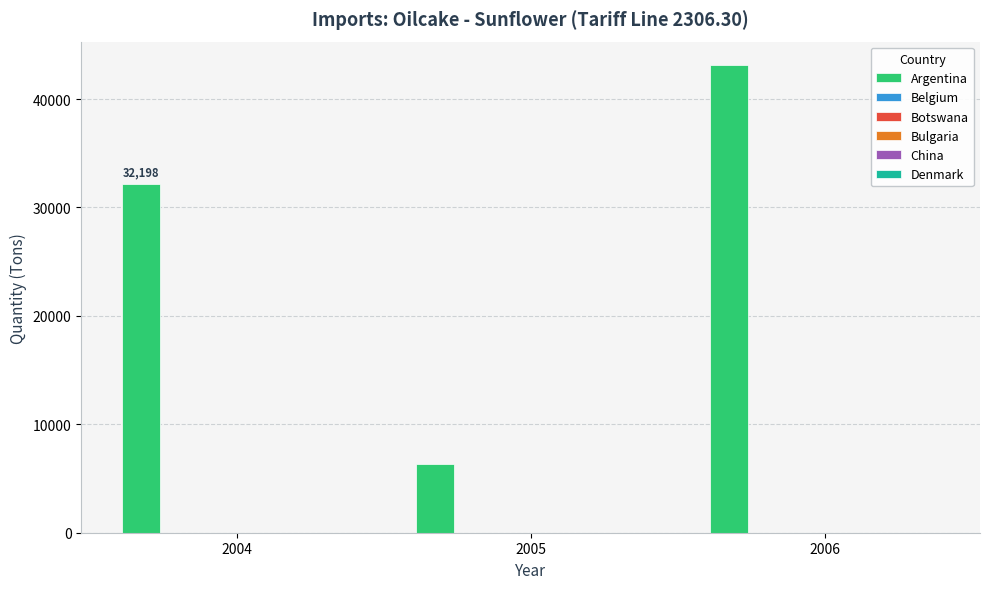

Reading left to right, list all the values displayed in this chart.

Argentina: 2004=32198	2005=6300	2006=43139
Belgium: 2004=0	2005=0	2006=0
Botswana: 2004=0	2005=0	2006=0
Bulgaria: 2004=0	2005=0	2006=0
China: 2004=0	2005=1	2006=0
Denmark: 2004=0	2005=0	2006=0